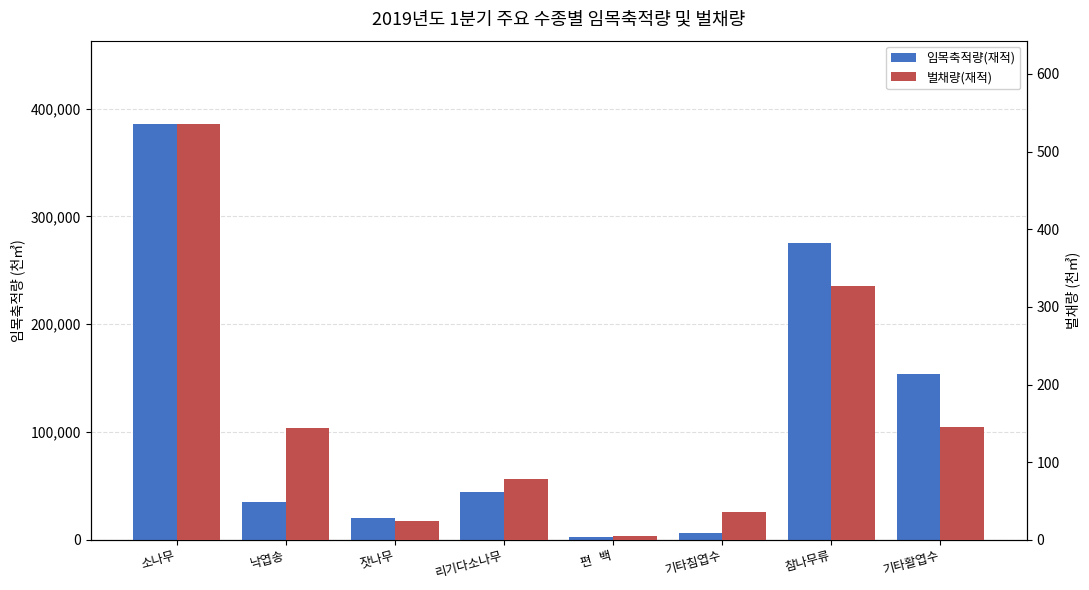

Reading left to right, list all the values displayed in this chart.

임목축적량(재적): 소나무=385863.0	낙엽송=35087.0	잣나무=20302.0	리기다소나무=44541.0	편   백=3011.0	기타침엽수=6209.0	참나무류=275744.0	기타활엽수=154053.0
벌채량(재적): 소나무=535.7	낙엽송=143.6	잣나무=24.4	리기다소나무=78.1	편   백=4.7	기타침엽수=35.5	참나무류=326.9	기타활엽수=145.0